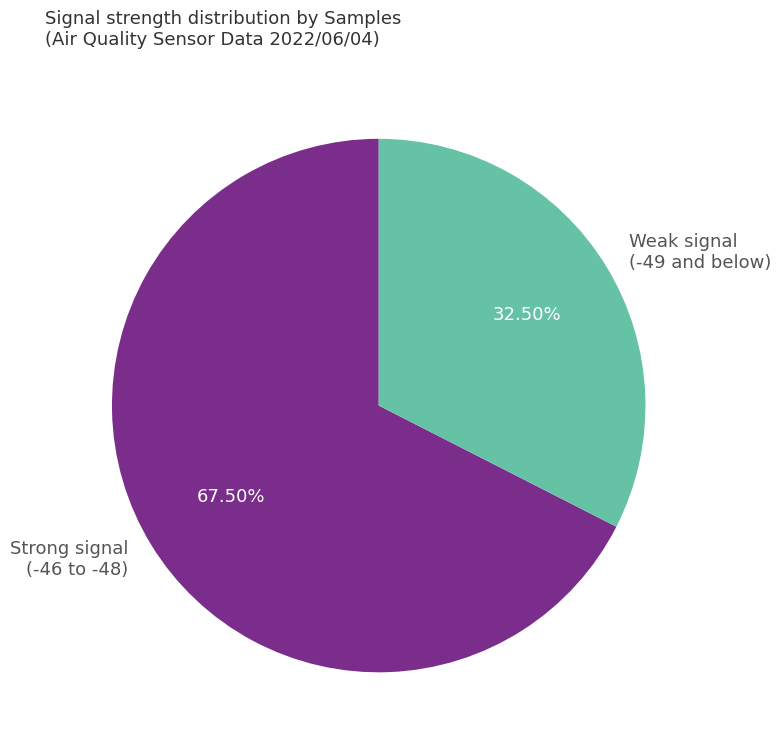

What is the ratio of the value at Weak signal (-49 and below) to the value at Strong signal (-46 to -48)?

0.5